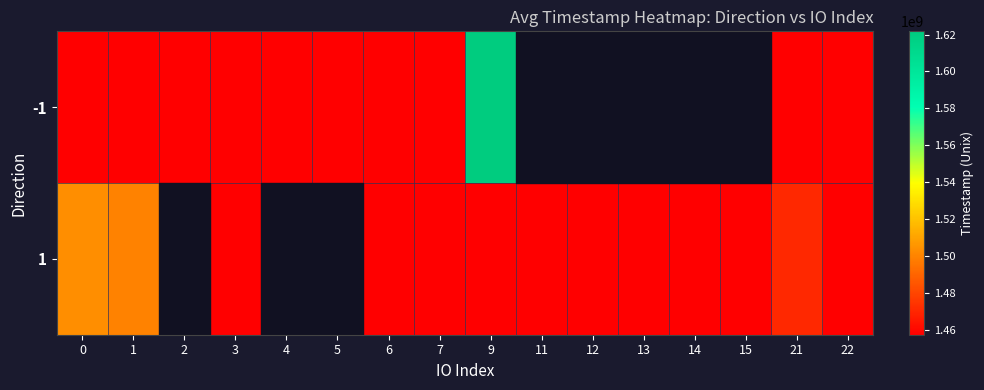

What value does the 1 series have at 21?

1470593271.0